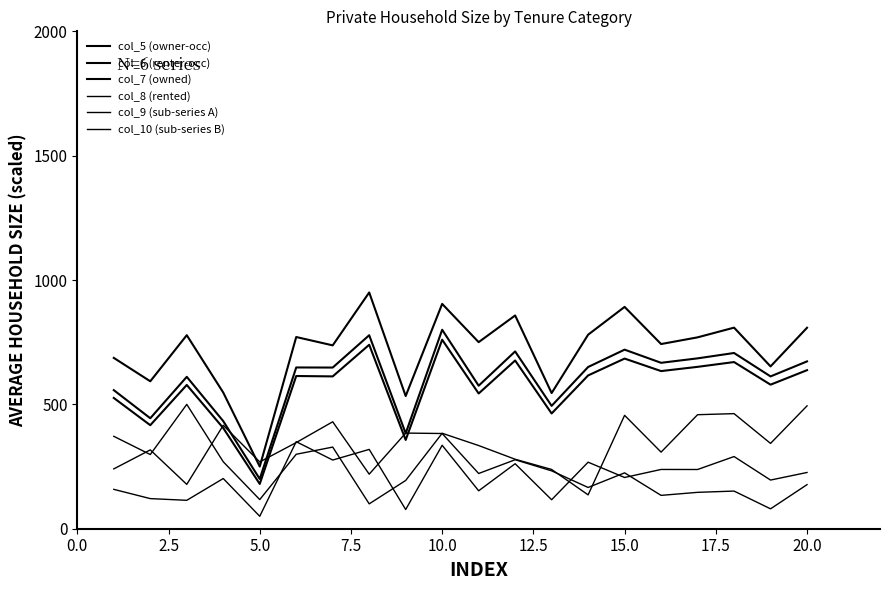

Does the chart display data point markers on the line(s)?

No